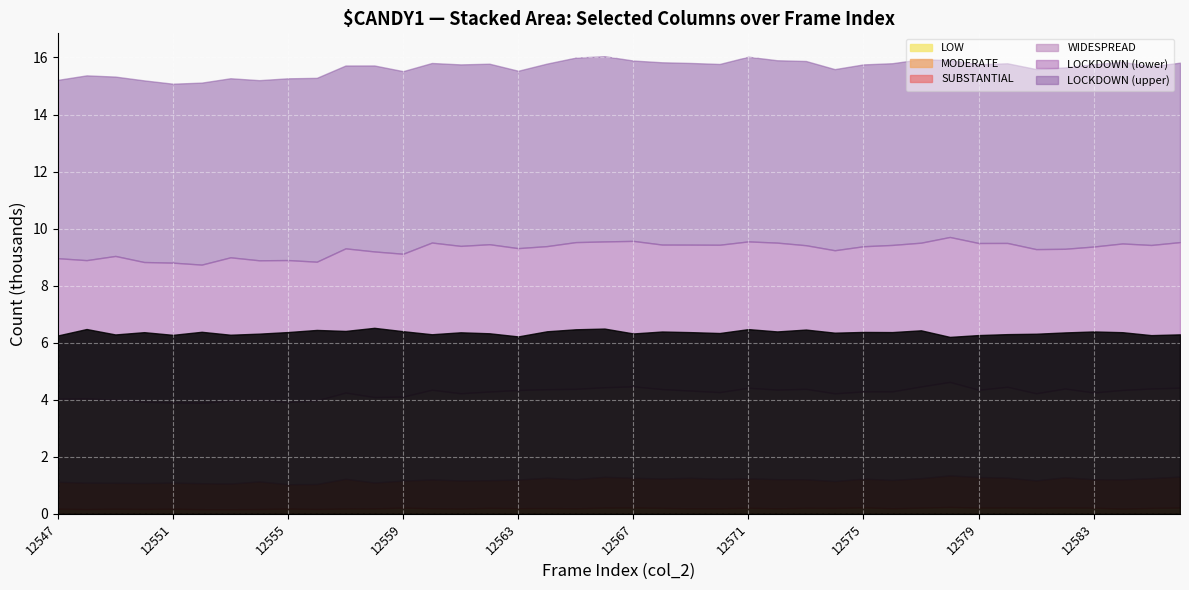

True or false: col_260 and col_263 cross at least once.

False